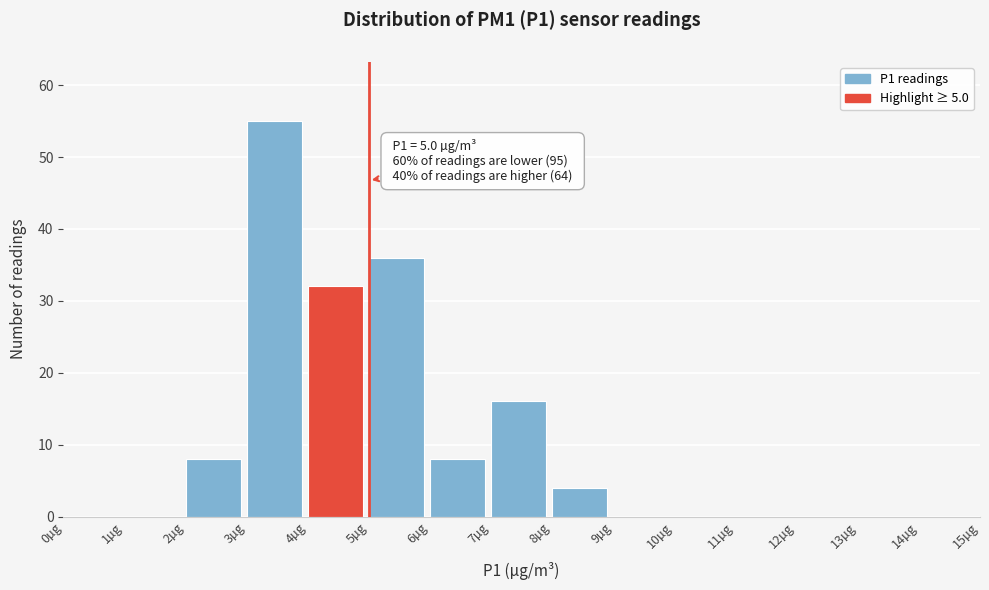

Which range on the x-axis has the tallest bar?

3 to 4